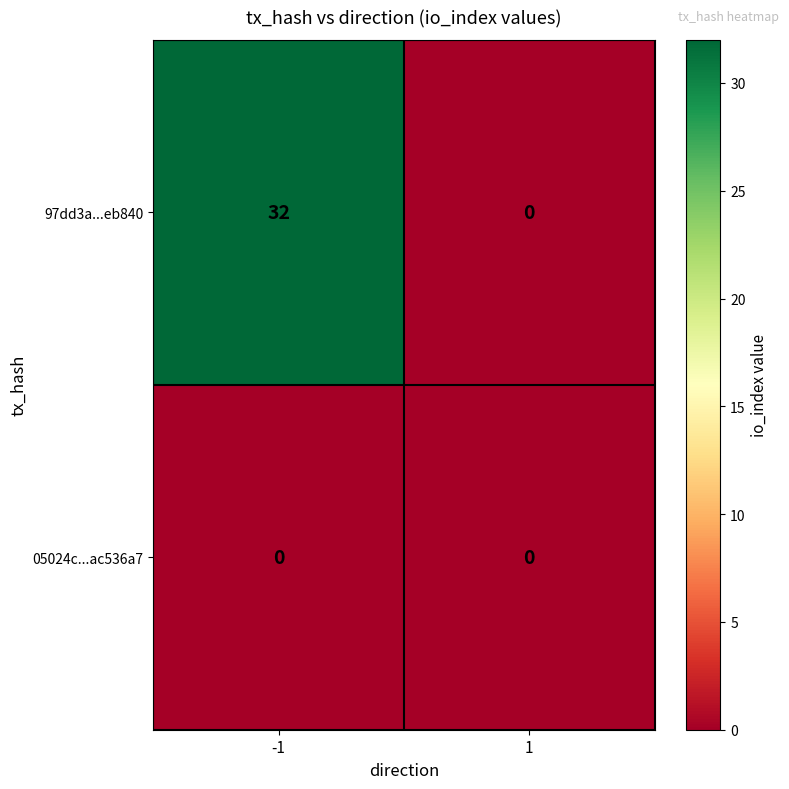

The value of 97dd3a...eb840 at -1 is 20. True or false?

False